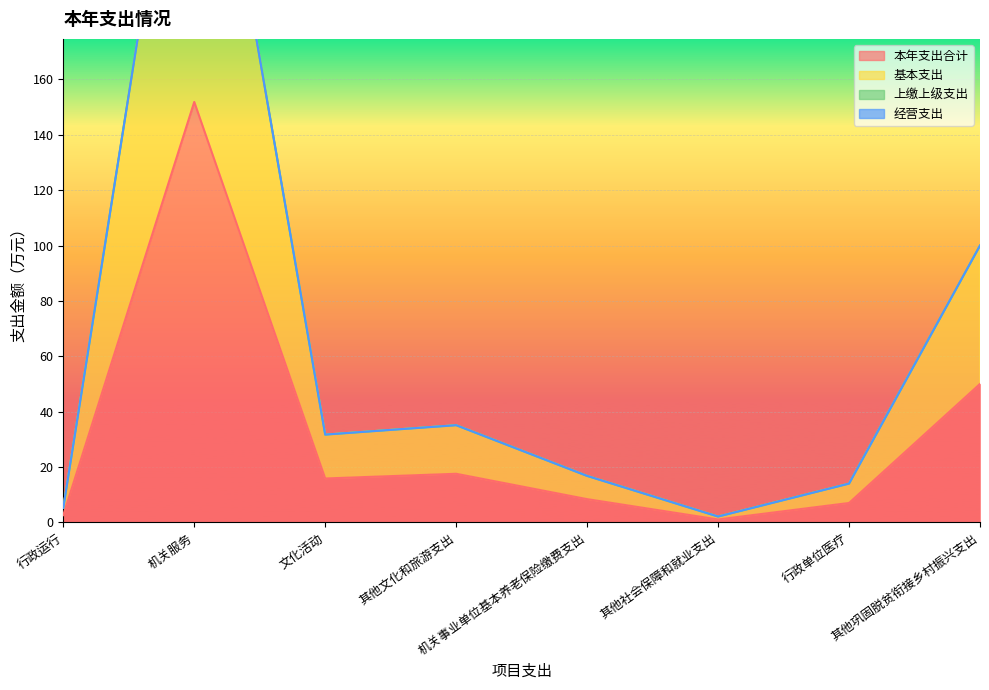

At 机关服务, list the series in order from largest to smallest.

基本支出, 本年支出合计